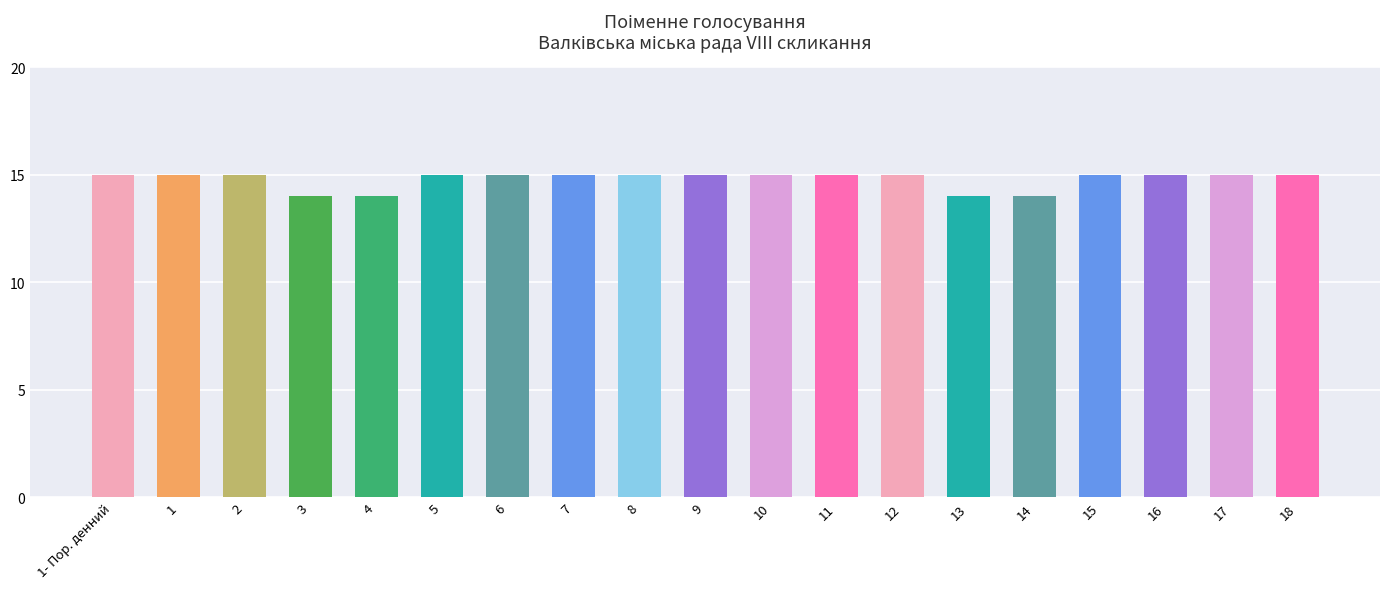

Approximately how many times larger is the value at 5 compared to 8?

1.0